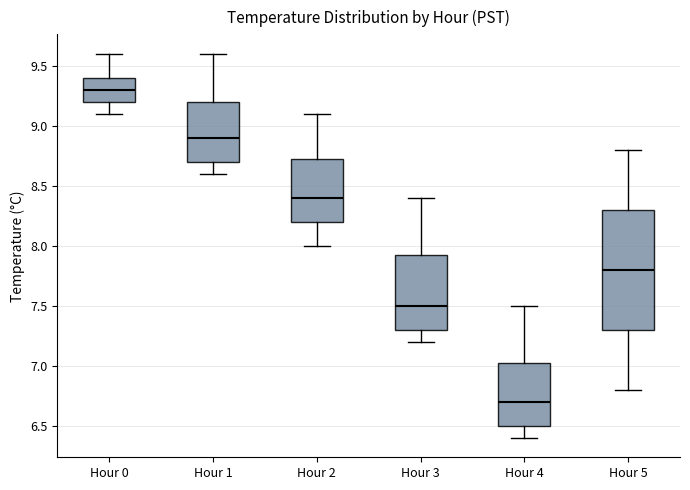

Reading left to right, transcribe this box plot: for each box, give where its median line is, the range the box spans, and where its two whiskers end, as read against the y-axis. The values are not printed on the chart, so give them approximately, as read against the axis.

Hour 0: median 9.30, box 9.20 to 9.40, whiskers 9.10 to 9.60
Hour 1: median 8.90, box 8.70 to 9.20, whiskers 8.60 to 9.60
Hour 2: median 8.40, box 8.20 to 8.75, whiskers 8.00 to 9.10
Hour 3: median 7.50, box 7.30 to 7.95, whiskers 7.20 to 8.40
Hour 4: median 6.70, box 6.50 to 7.05, whiskers 6.40 to 7.50
Hour 5: median 7.80, box 7.30 to 8.30, whiskers 6.80 to 8.80